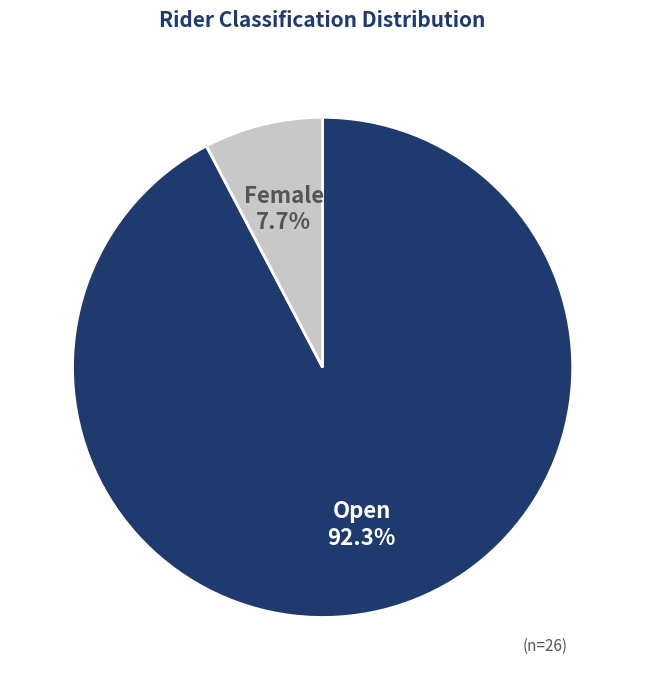

True or false: Open accounts for 92% of the total.

True